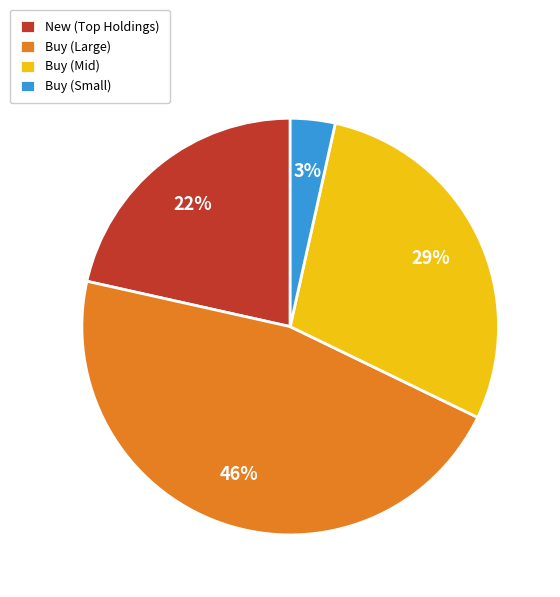

Which category has the biggest portion of the pie?

Buy (Large)